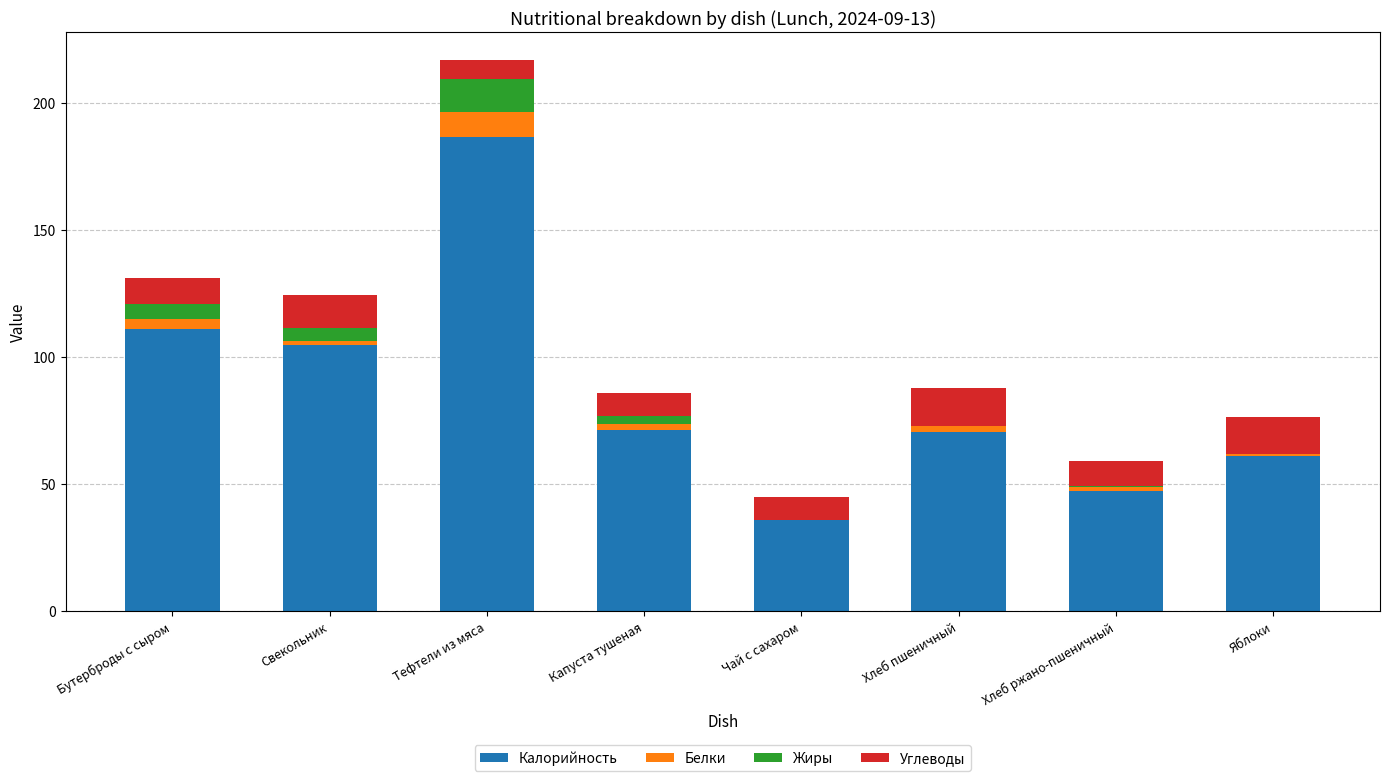

At which label does Калорийность reach its peak?

Тефтели из мяса